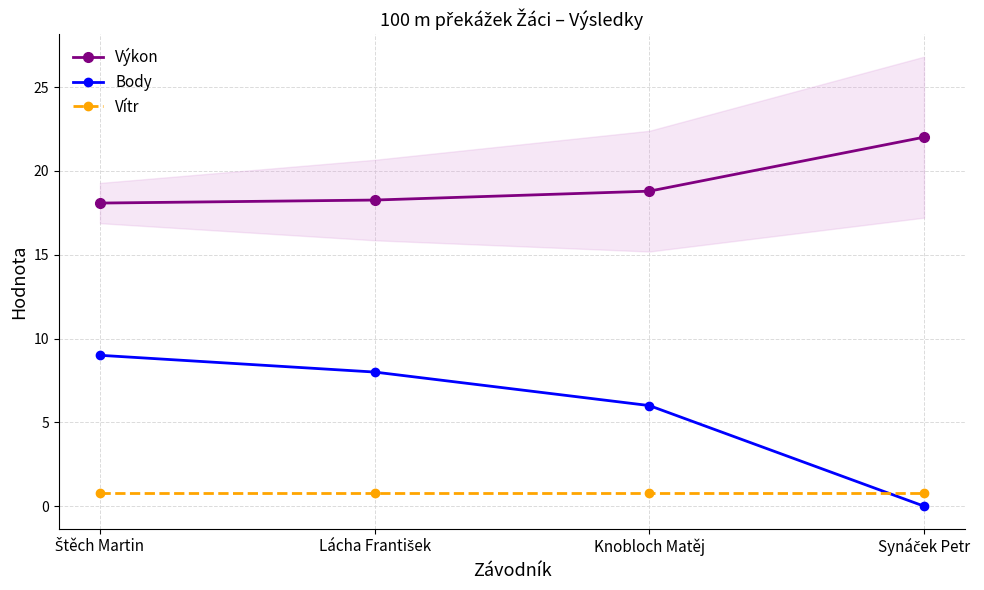

At which label is Výkon closest to 20?

Knobloch Matěj